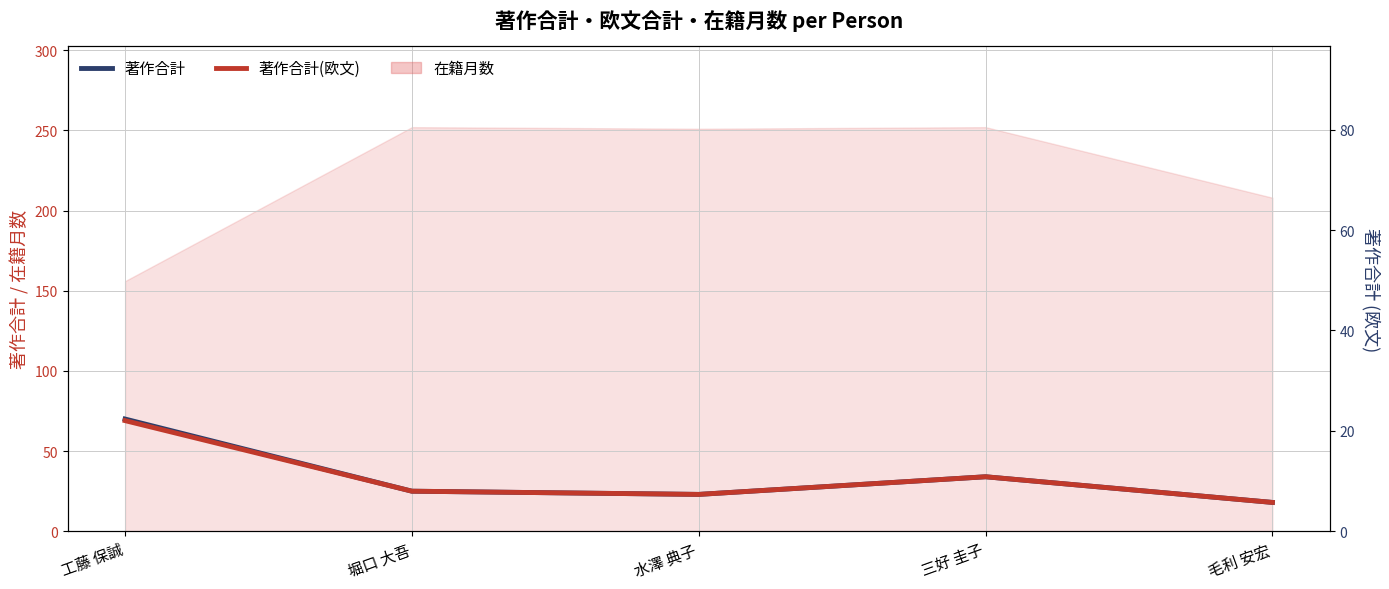

What is the value of the 著作合計 point at the 5th from the left?

18